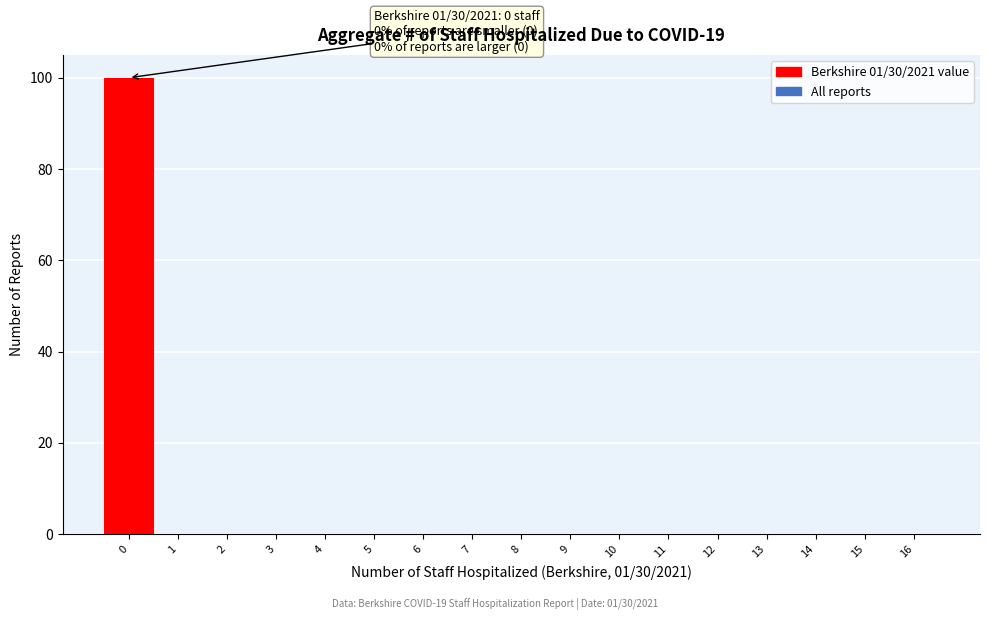

Over which range of the x-axis is the bar tallest?

-0.5 to 0.5